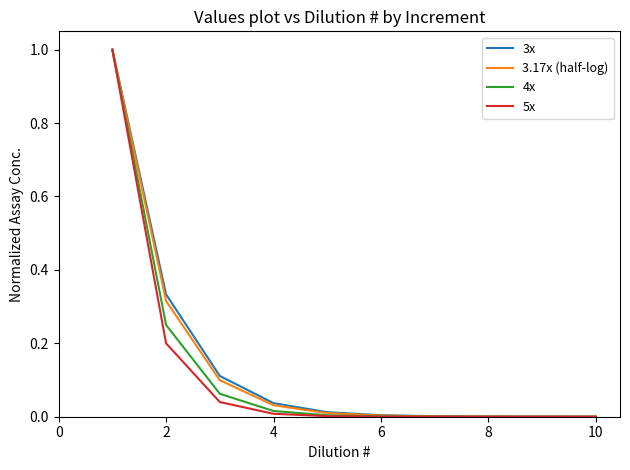

What is the maximum value shown in the chart?

1.0